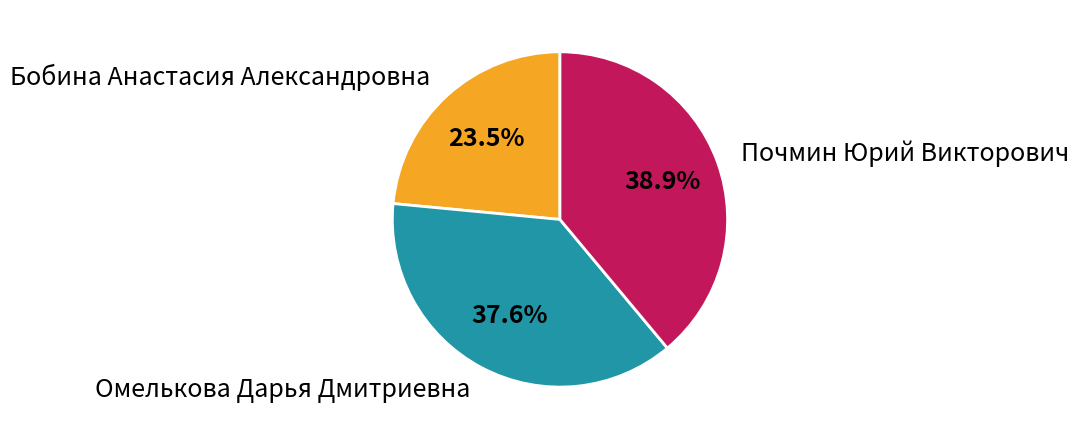

What is the largest slice in the pie chart?

Почмин Юрий Викторович